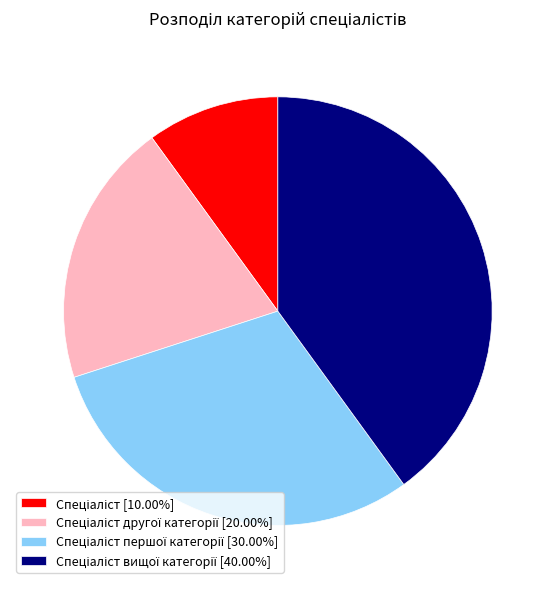

Is there any slice that represents more than half of the pie?

No